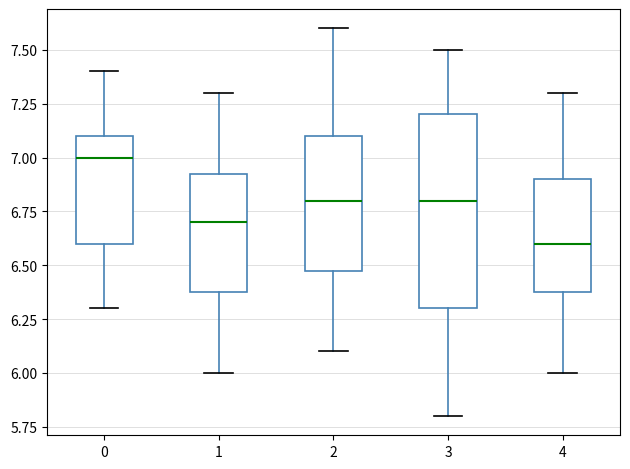

Which box has the highest median line?

0